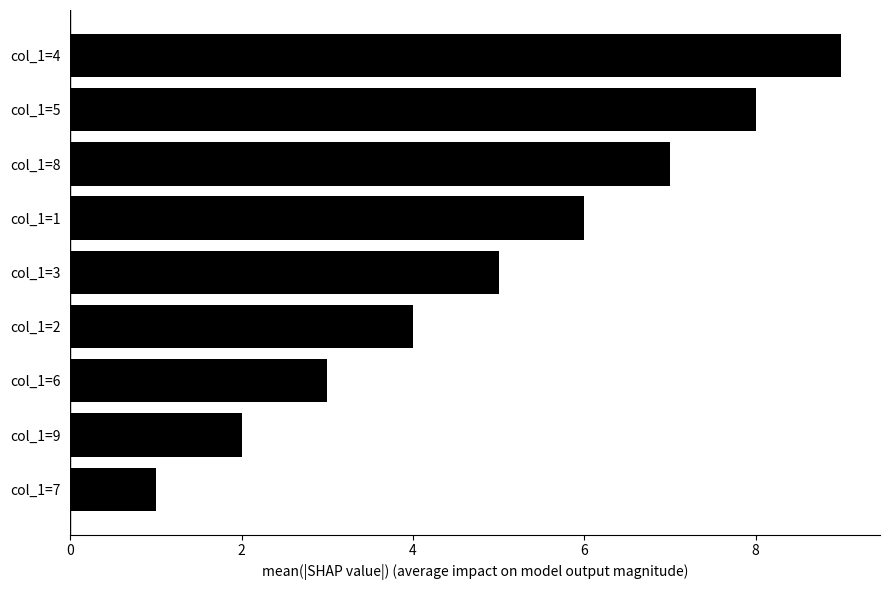

Are the bars horizontal?

Yes